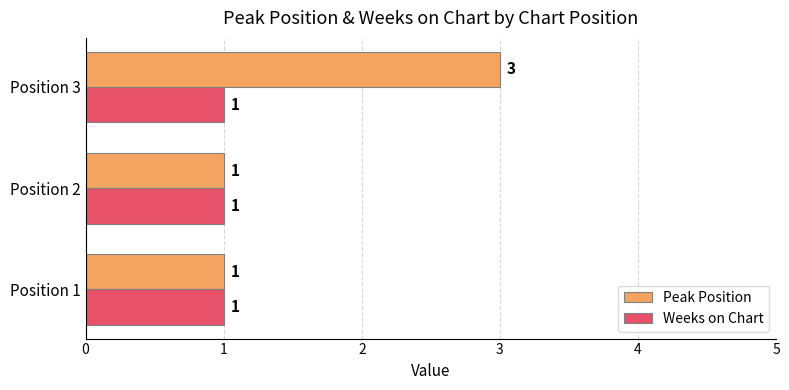

Which series has the widest spread of values?

Peak Position